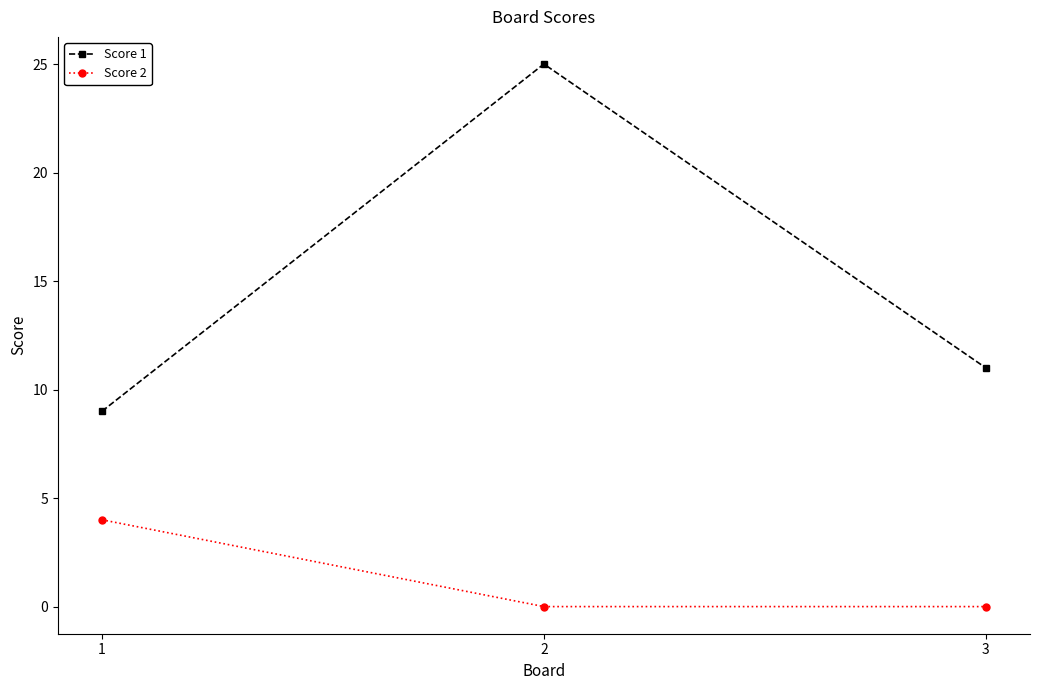

Which series has the widest spread of values?

Score 1